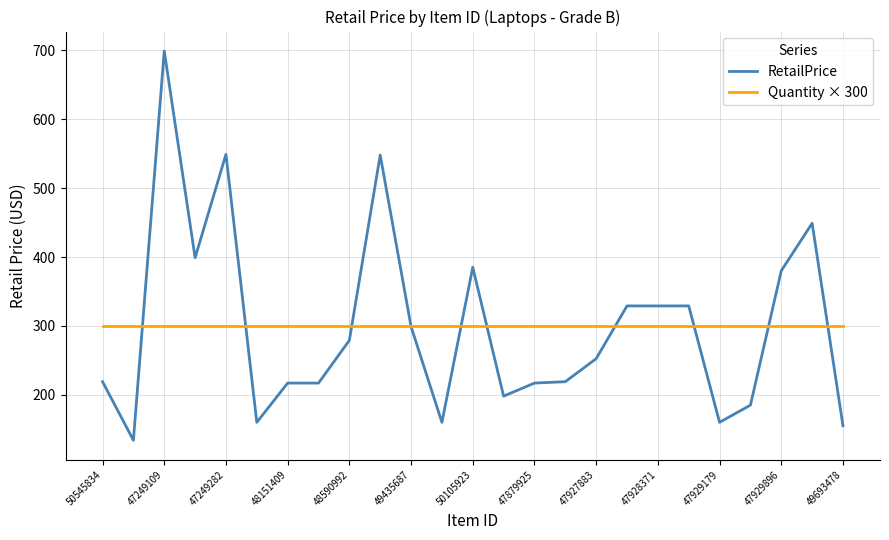

Does the chart have visible grid lines?

Yes